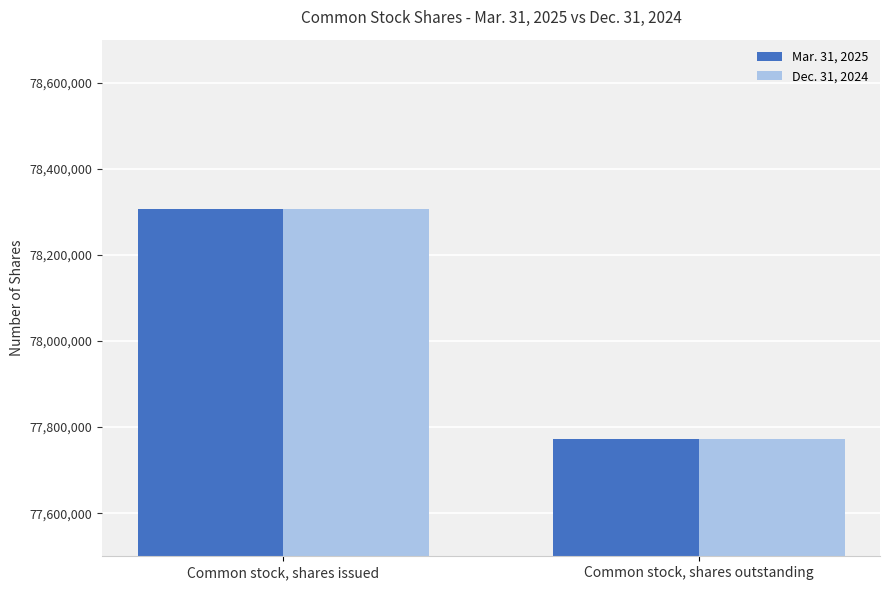

Reading left to right, extract all data points from this chart.

Mar. 31, 2025: Common stock, shares issued=78306356	Common stock, shares outstanding=77772678
Dec. 31, 2024: Common stock, shares issued=78306356	Common stock, shares outstanding=77772678